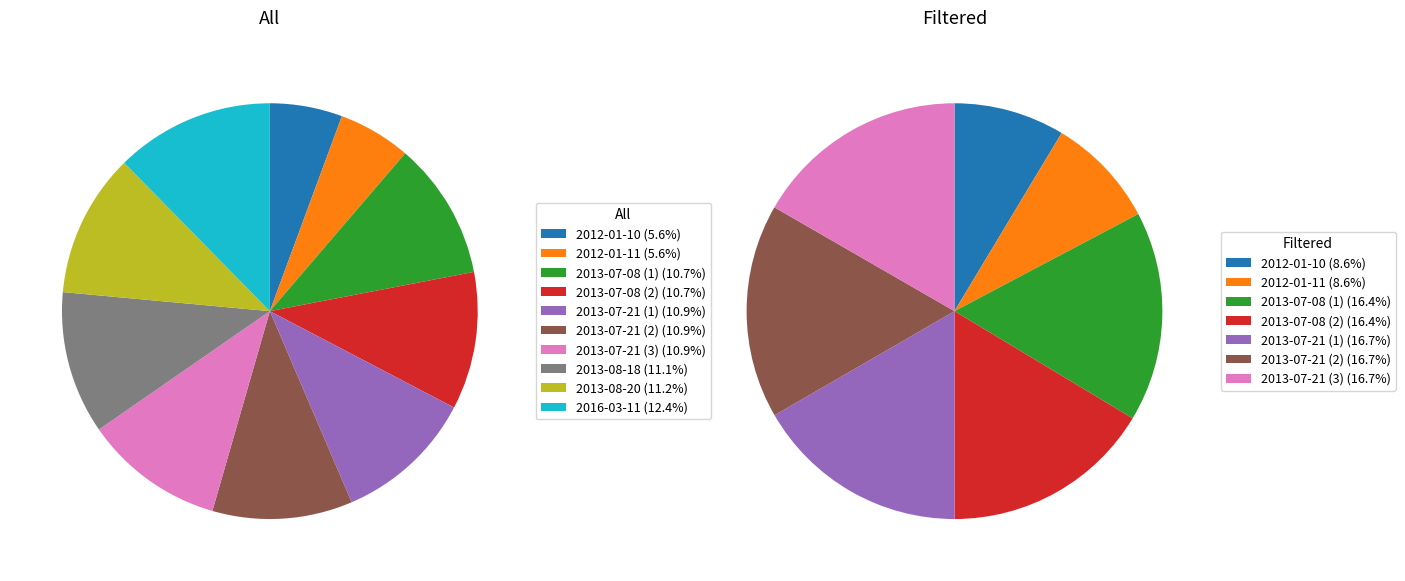

To the nearest percent, what is the combined percentage of 2013-07-21 (1) and 2013-07-08 (2)?

22%